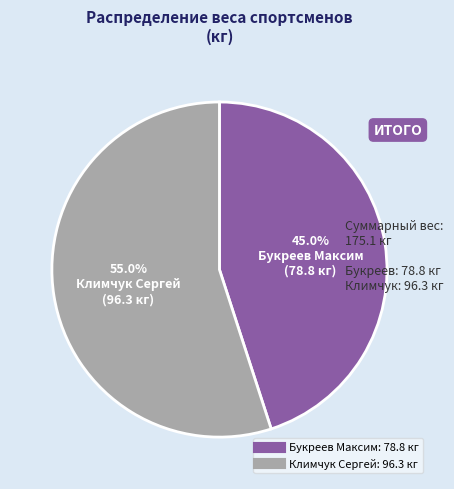

To the nearest percent, what is the difference between the Климчук Сергей and Букреев Максим slice percentages?

10%